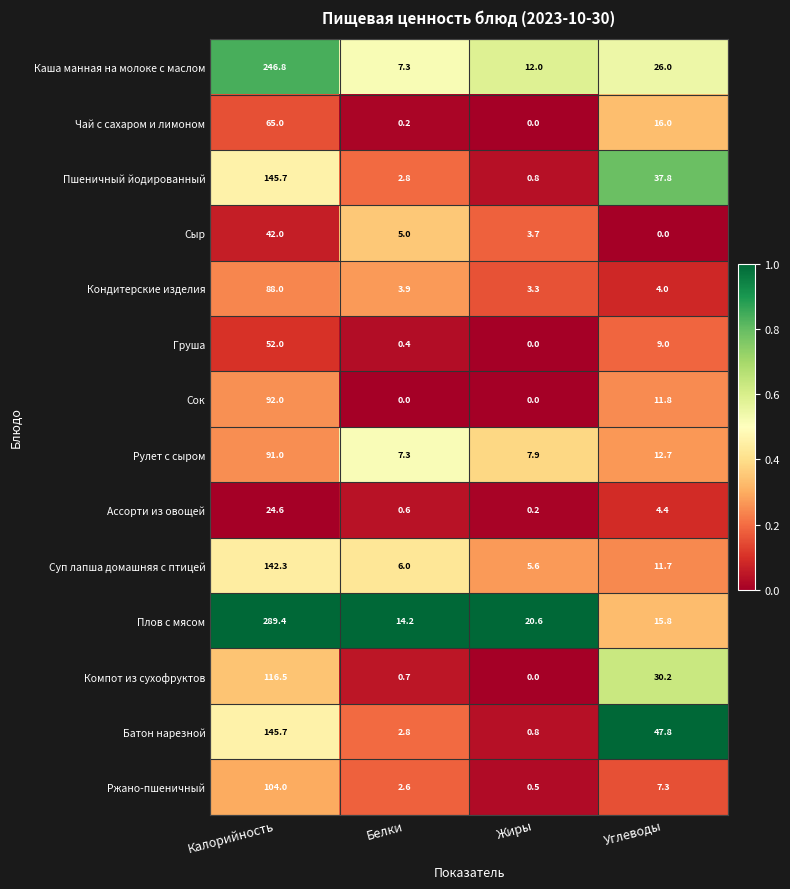

Is it true that Каша манная на молоке с маслом equals 396.4 at Калорийность?

False